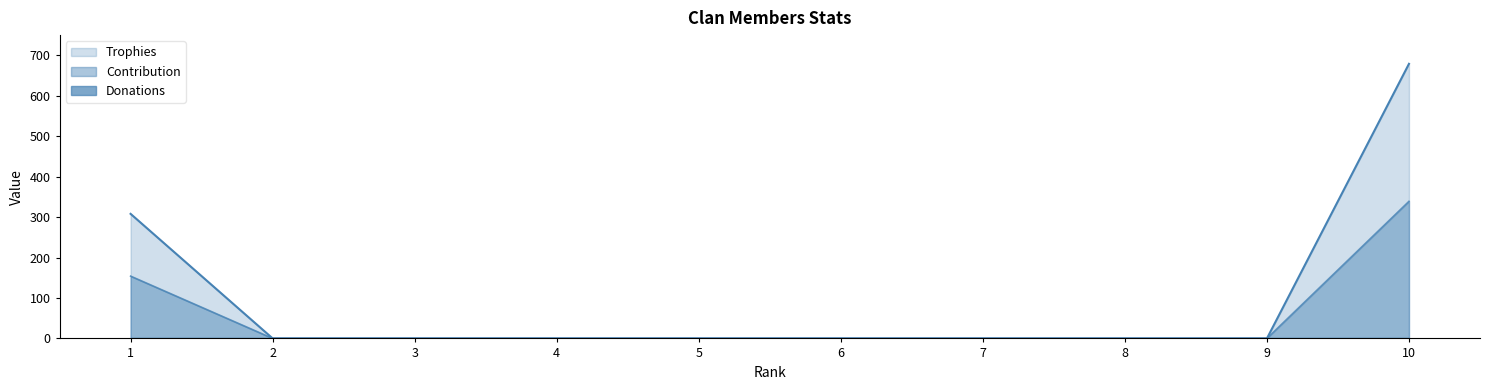

True or false: Trophies has more than 2 points higher than both neighbors.

False